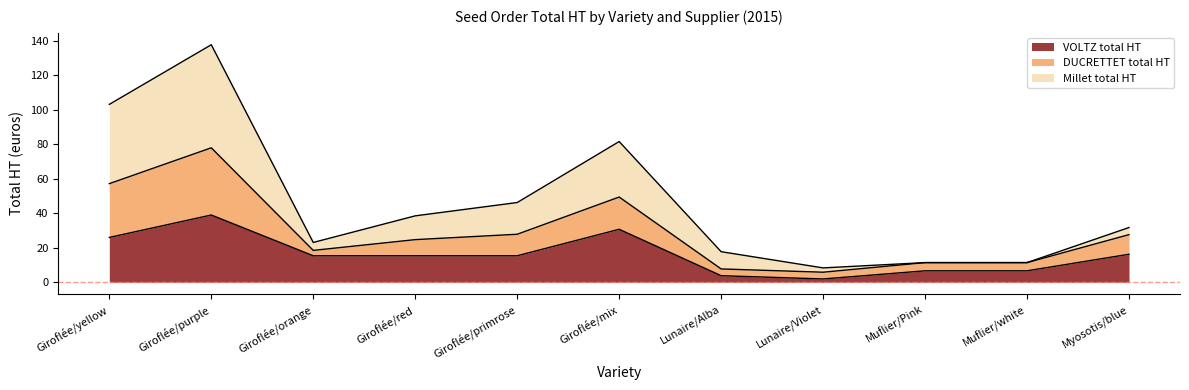

At which category does DUCRETTET total HT reach its first local valley?

Giroflée/orange